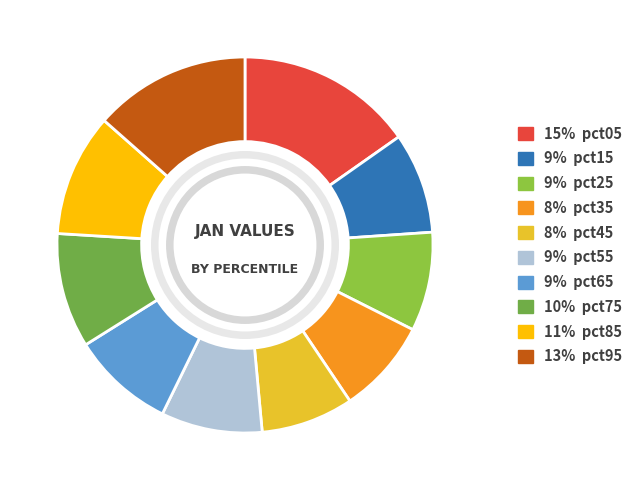

Count the number of slices in the pie.

10